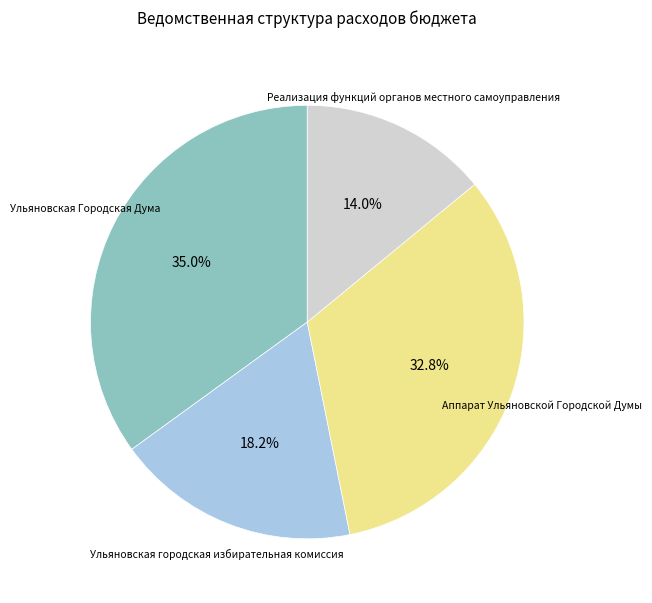

Is there any slice that represents more than half of the pie?

No